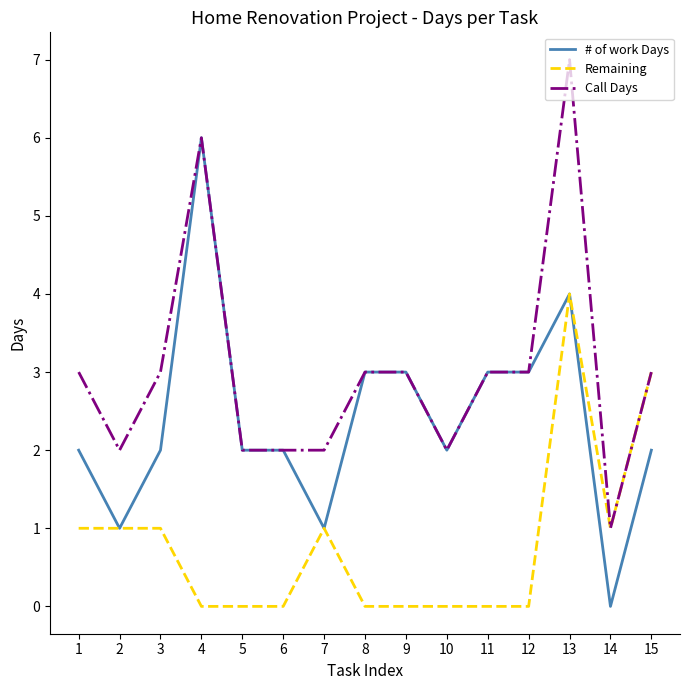

Which series changed the most between 7 and 12?

# of work Days